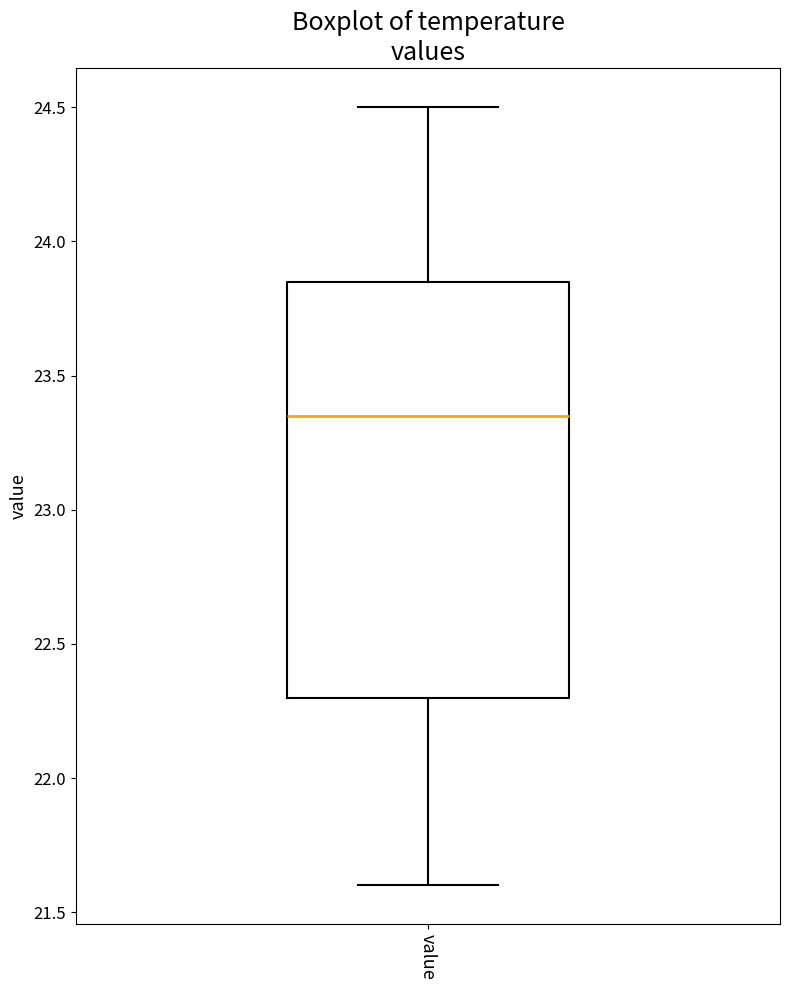

Where does the median line of the box for value sit on the y-axis? The values are not printed on the chart, so give them approximately, as read against the axis.

23.35